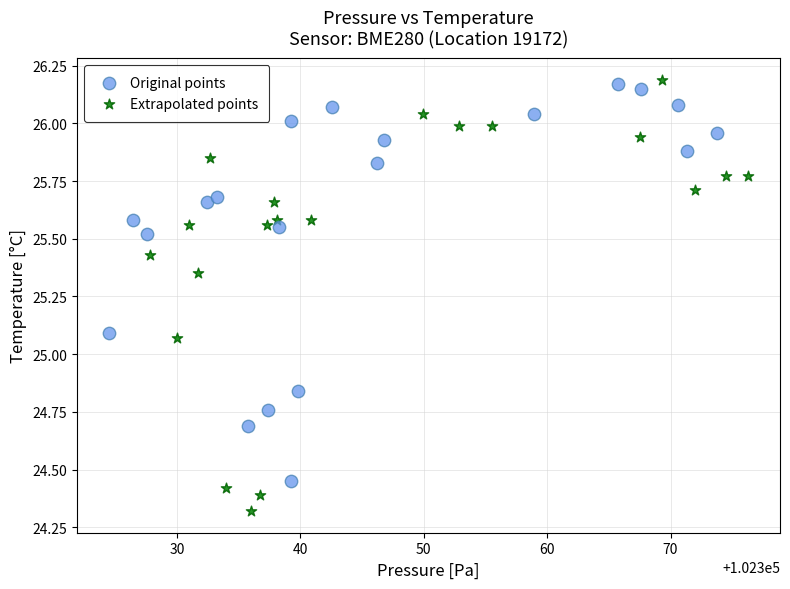

Which series contains the lowest Y value?

Extrapolated points